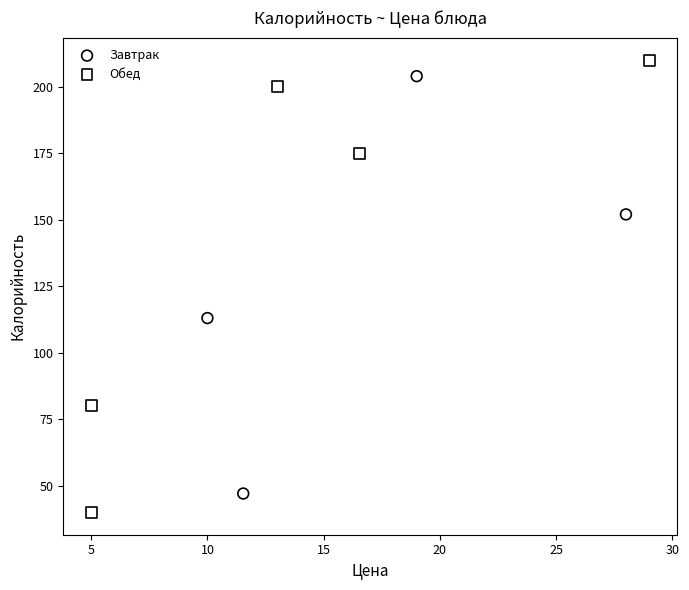

What are all the series names shown in the legend?

Завтрак, Обед